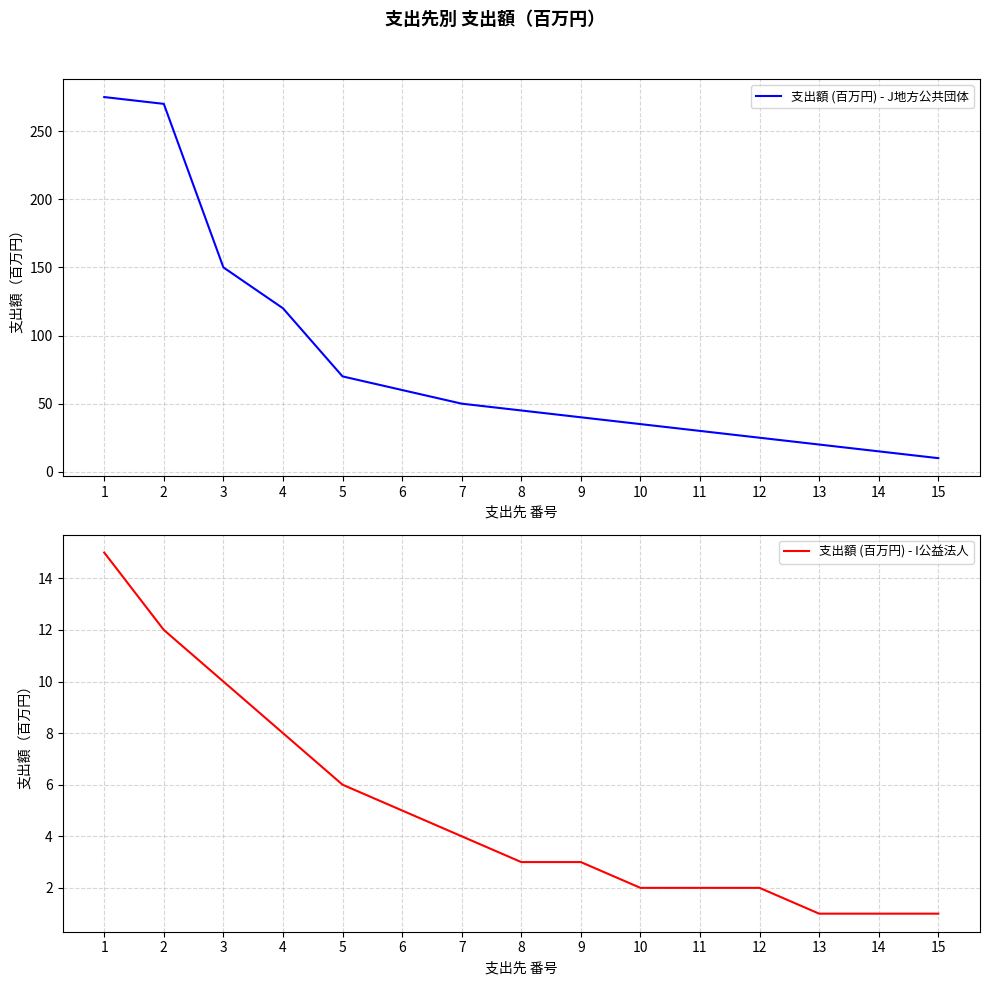

Which series changed the most between 1 and 7?

支出額 (百万円) - J地方公共団体